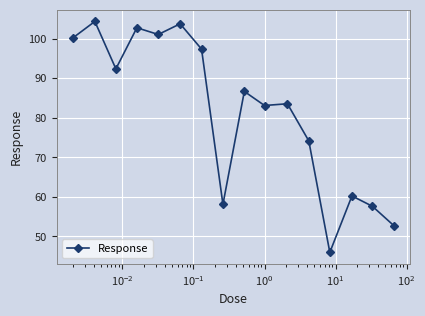

What is the value of the 1st point from the left?

100.2